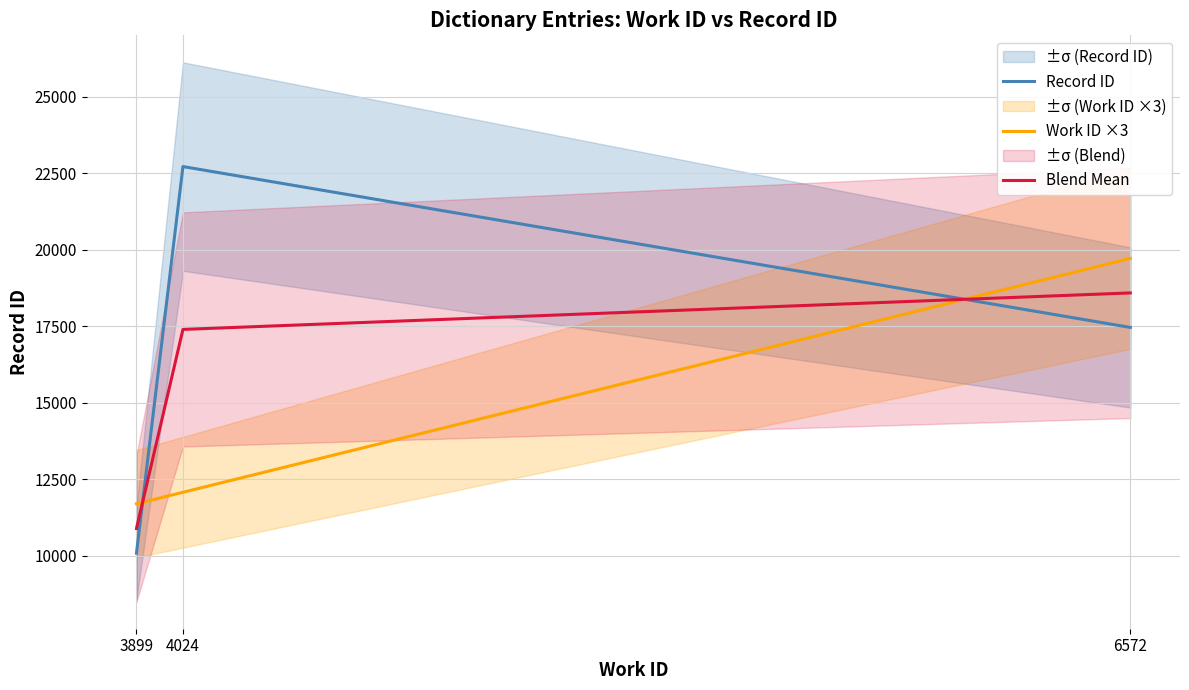

Which series has the largest total across all categories?

Record ID